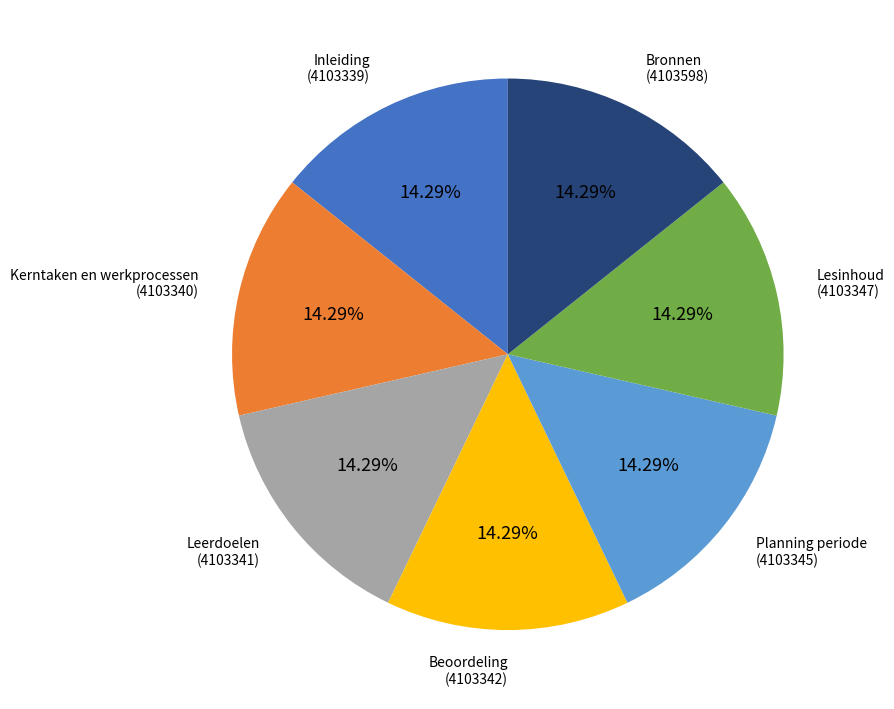

Approximately how many times larger is the value at Kerntaken en werkprocessen compared to Leerdoelen?

1.0